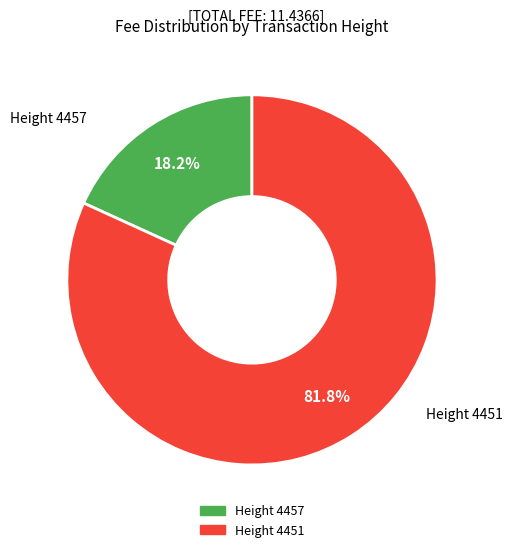

How many slices are in this pie chart?

2